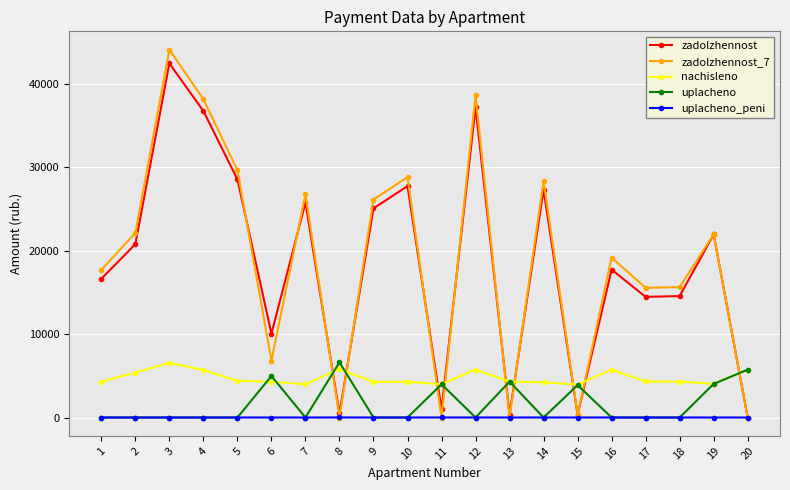

What is the total value across all series at 6?

26159.1